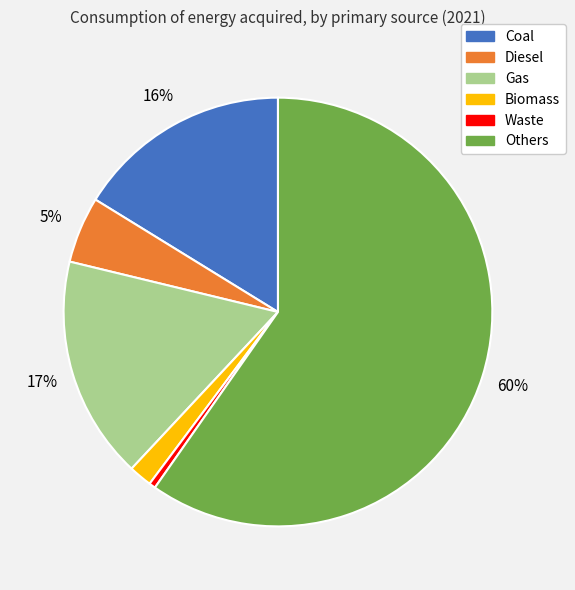

Which slice represents more than half of the pie?

Others